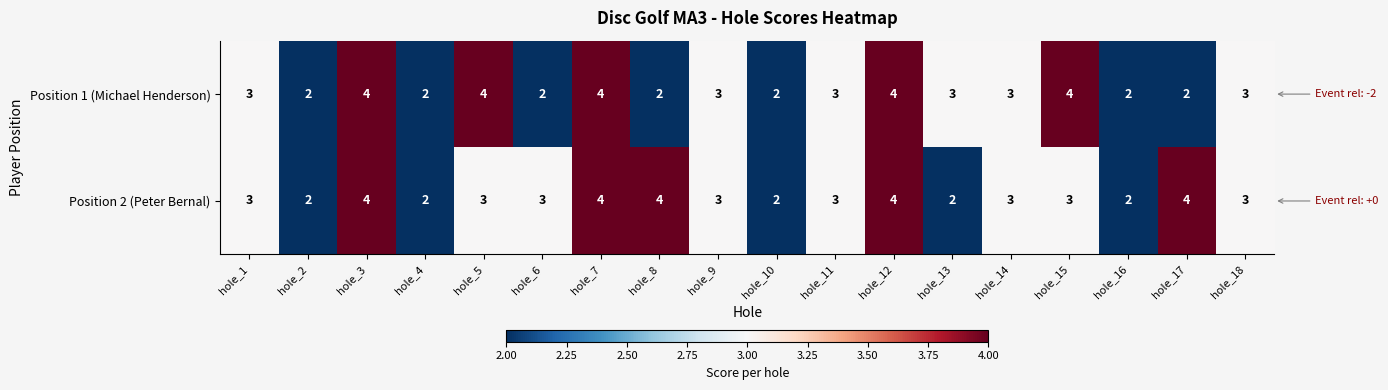

Count the Position 2 (Peter Bernal) values in the range 2 to 4.

18